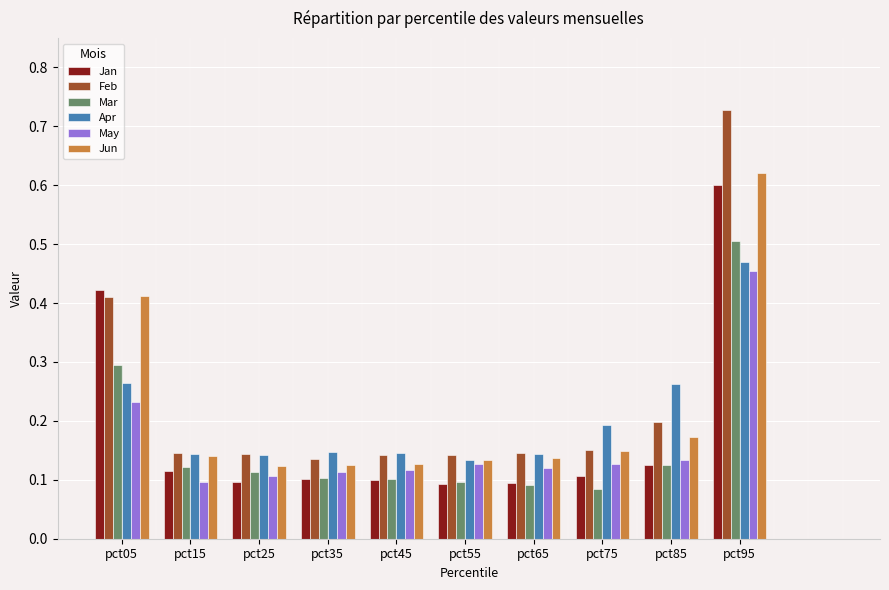

What is the total value across all series at pct05?

2.0